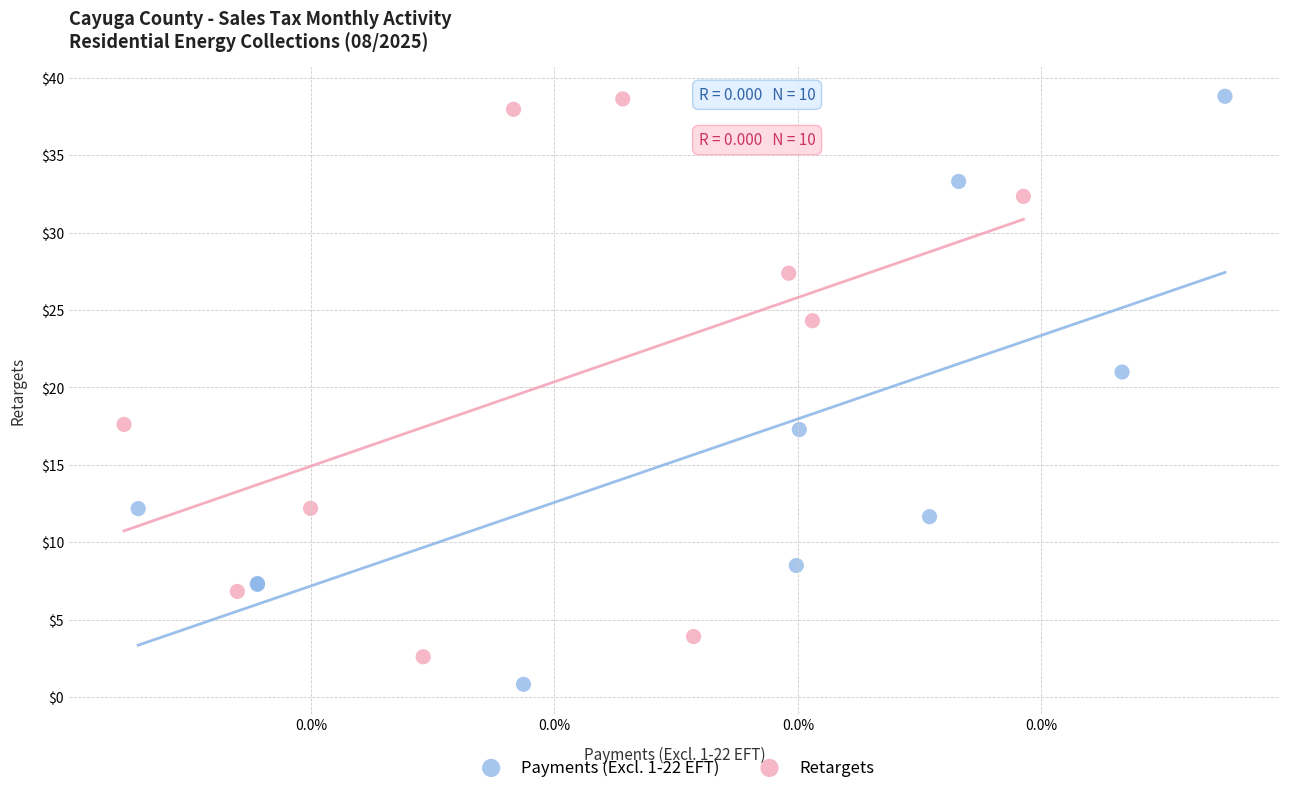

What are all the series names shown in the legend?

Payments (Excl. 1-22 EFT), Retargets